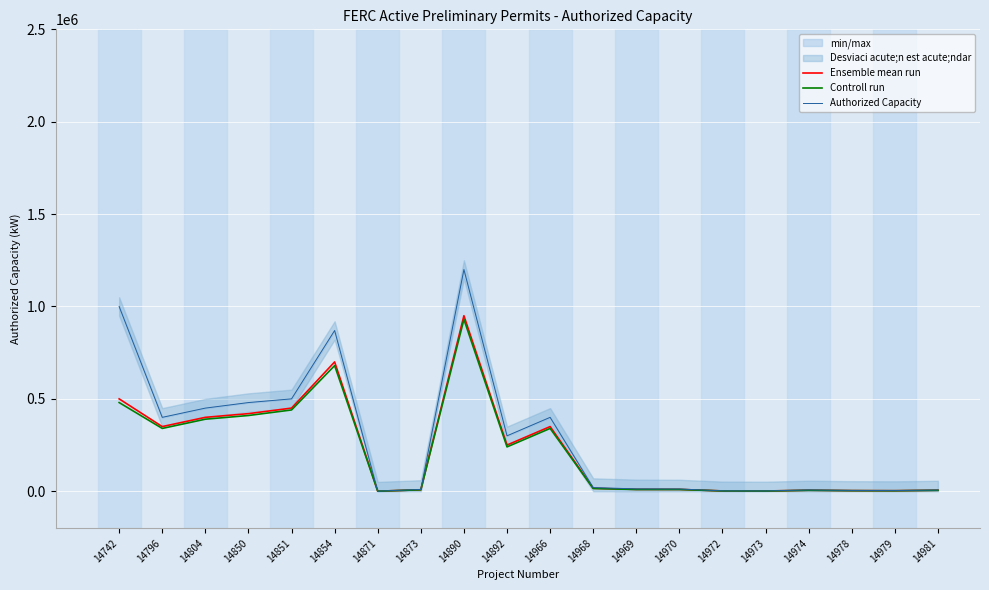

Rank the series by their maximum value, from highest to lowest.

Authorized Capacity, Ensemble mean run, Controll run